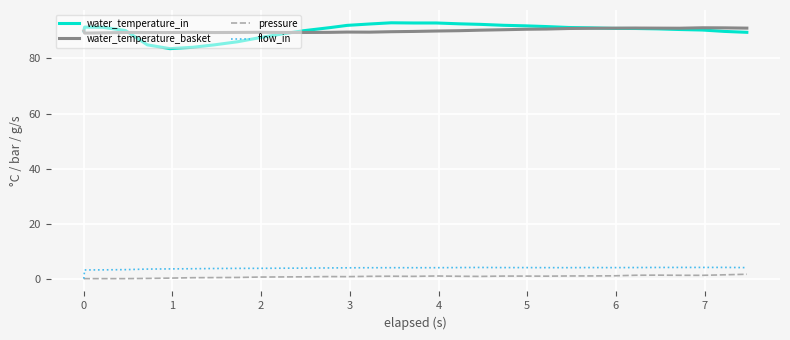

Which series has the largest range (max minus min)?

water_temperature_in